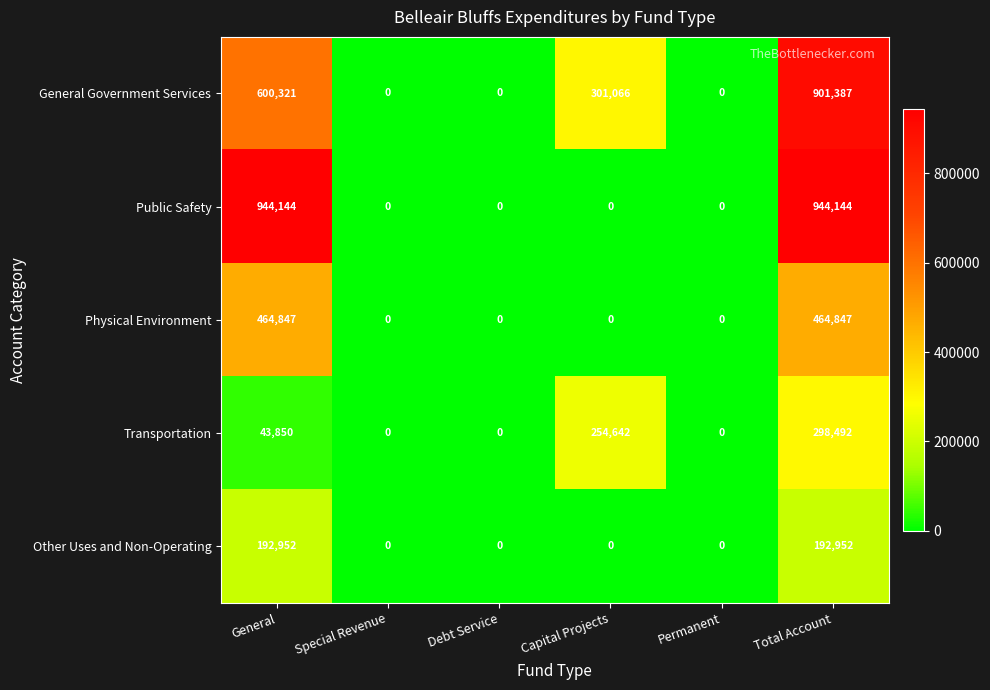

What is the maximum value for General Government Services?

901387